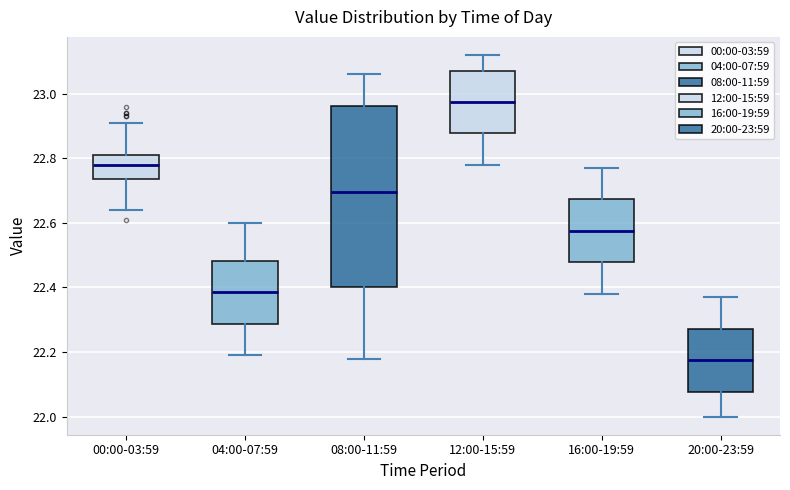

Which box's median line is the lowest?

20:00-23:59